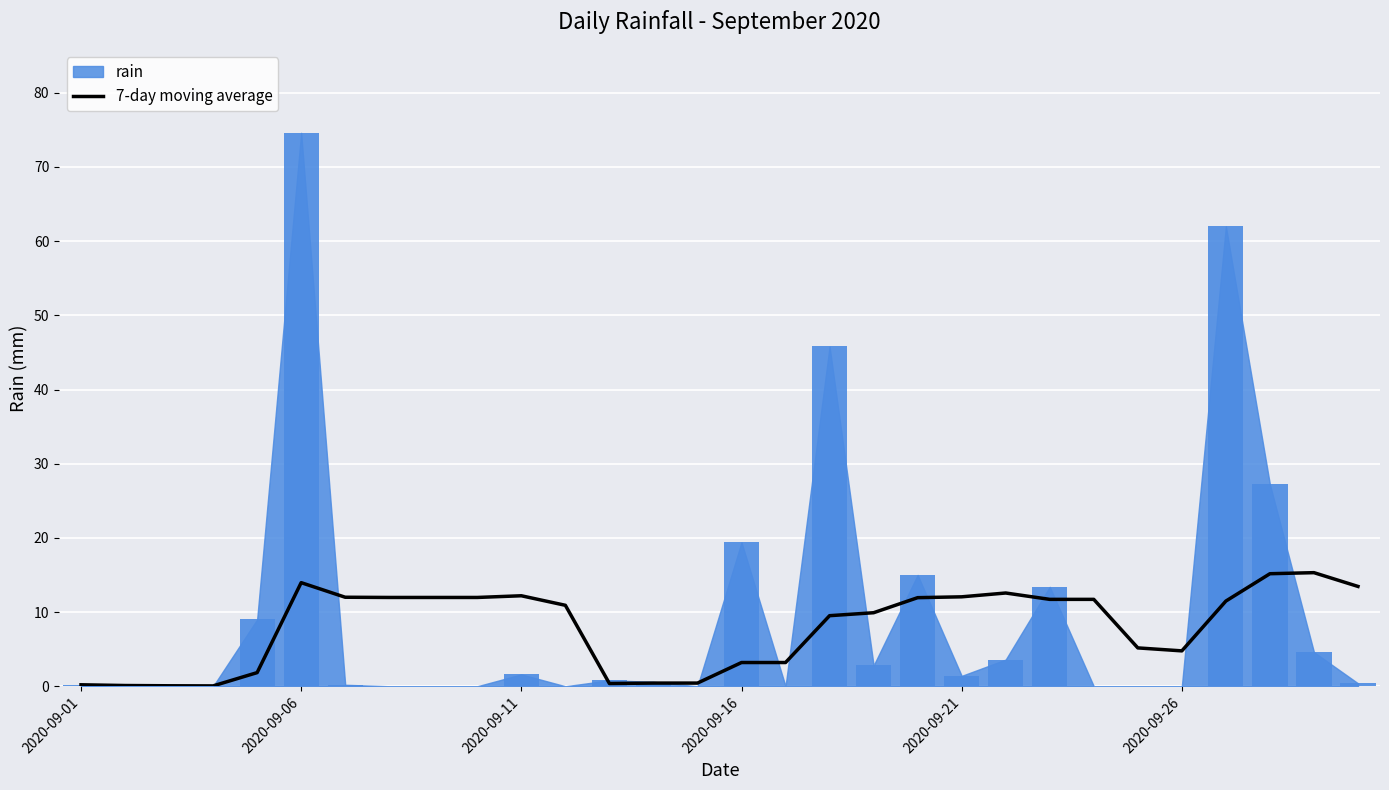

The value of 7-day moving average at 2020-09-21 is 5.4. True or false?

False